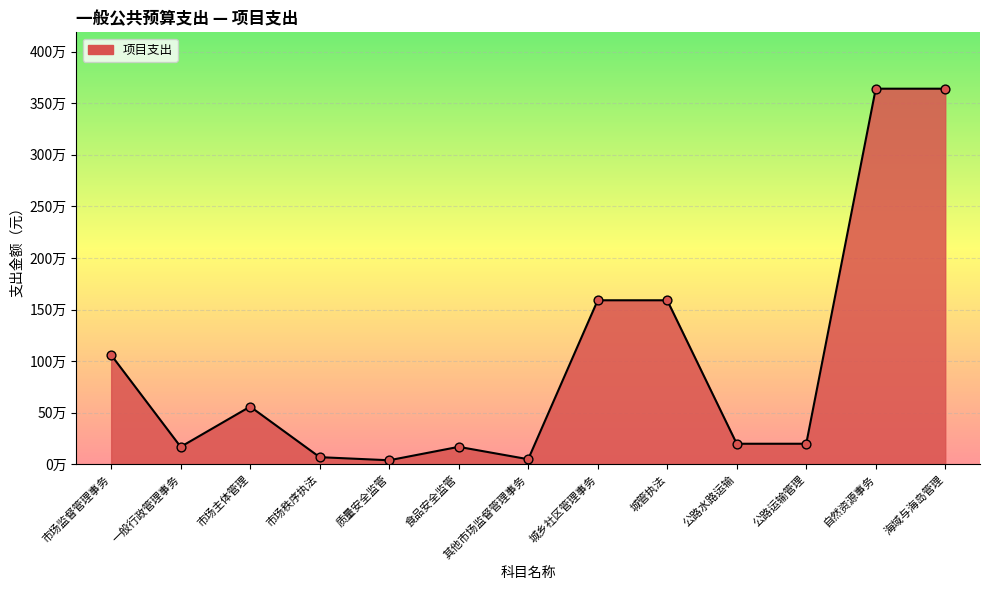

What is the change in value from 公路运输管理 to 自然资源事务?

+3440000